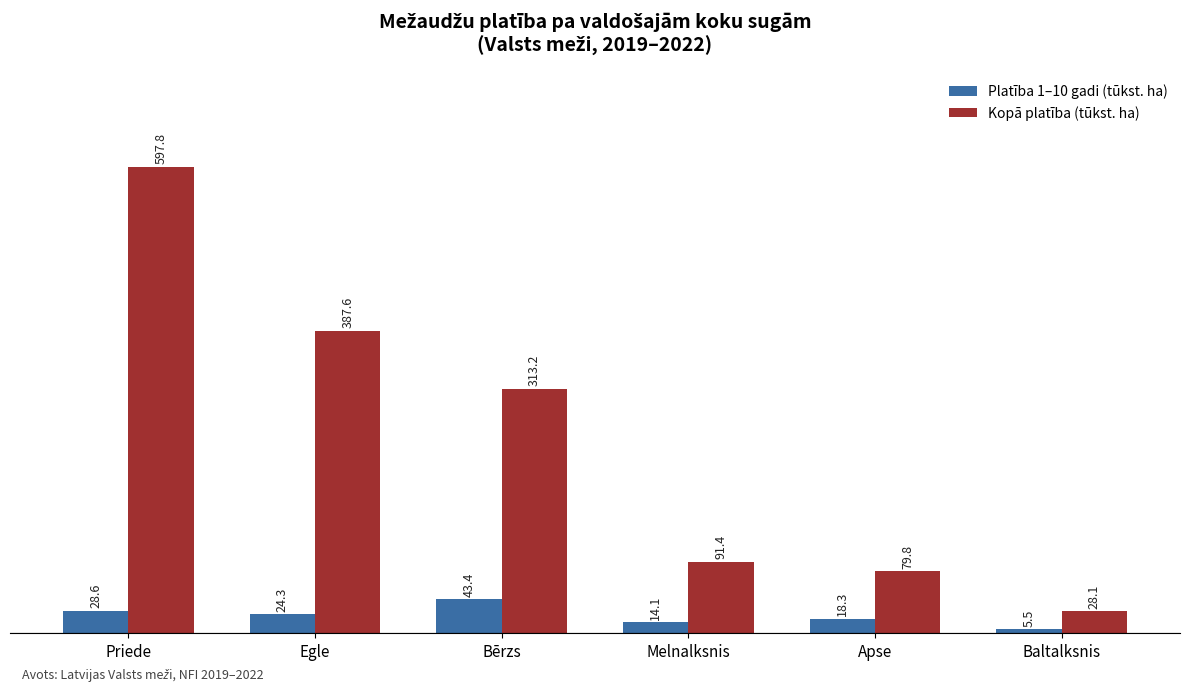

At how many categories does at least one series exceed 539?

1